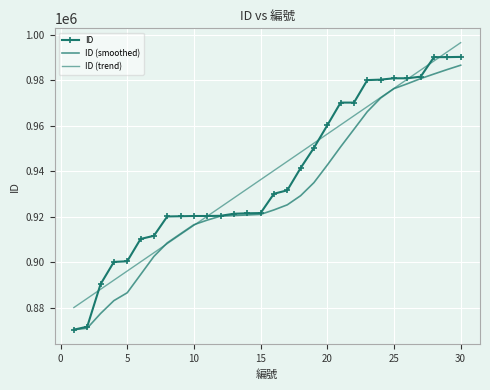

Reading right to left, transcribe all the data shown in this chart.

ID: 990301.0	990202.0	990201.0	981601.0	980902.0	980901.0	980301.0	980101.0	970202.0	970201.0	960201.0	950301.0	941401.0	931601.0	930101.0	921601.0	921502.0	921301.0	920401.0	920302.0	920301.0	920201.0	920101.0	911601.0	910201.0	900401.0	900101.0	890301.0	871601.0	870301.0
ID (smoothed): 986641.4	984761.4	982781.2	980761.2	978481.4	976341.2	972201.2	966201.2	958461.2	950741.0	942721.0	935001.0	929241.2	925221.2	922981.2	921021.4	920761.4	920501.2	920261.2	918501.2	916481.0	912501.0	908481.0	902521.0	894521.0	886541.0	883076.0	877401.0	870951.0	870301.0
ID (trend): 996557.5	992539.1	988520.7	984502.4	980484.0	976465.6	972447.3	968428.9	964410.5	960392.2	956373.8	952355.4	948337.1	944318.7	940300.3	936282.0	932263.6	928245.3	924226.9	920208.5	916190.2	912171.8	908153.4	904135.1	900116.7	896098.3	892080.0	888061.6	884043.2	880024.9